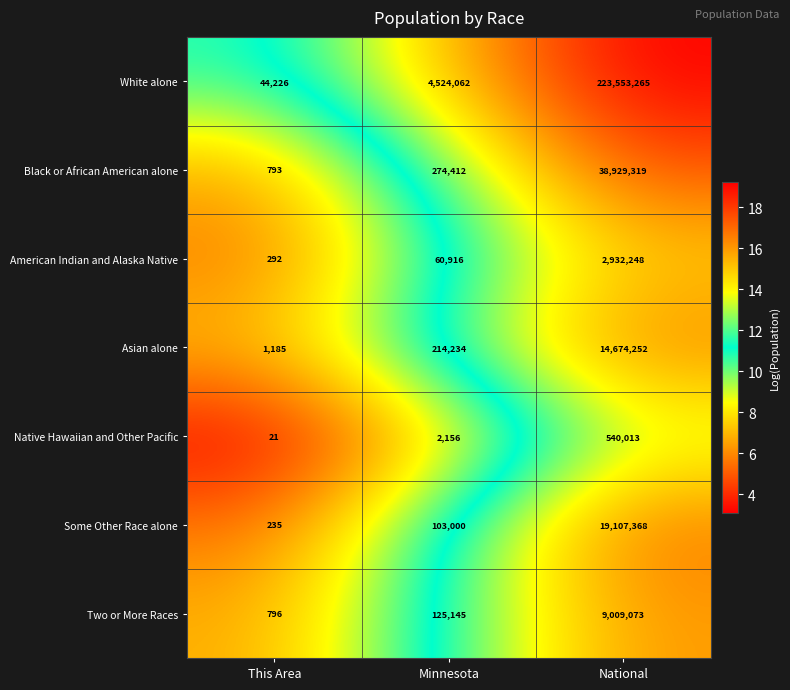

Which series has the largest range (max minus min)?

White alone